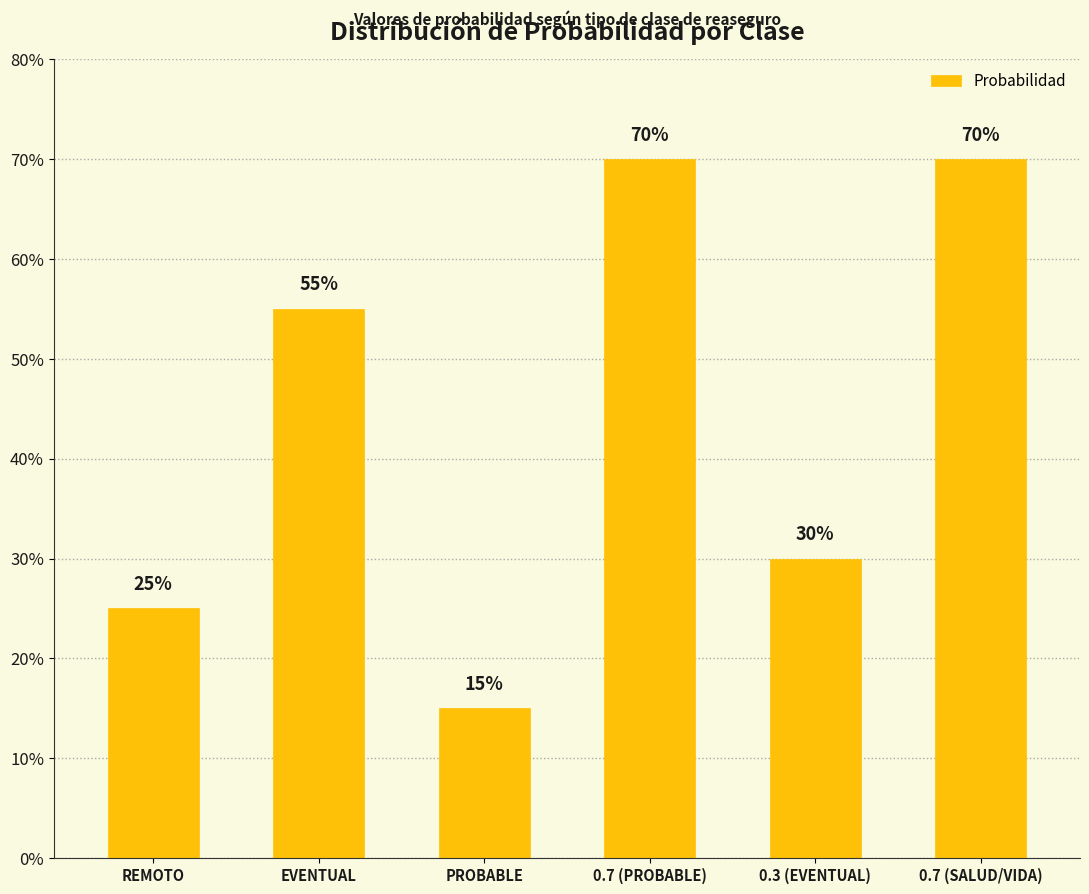

Are the bars horizontal?

No